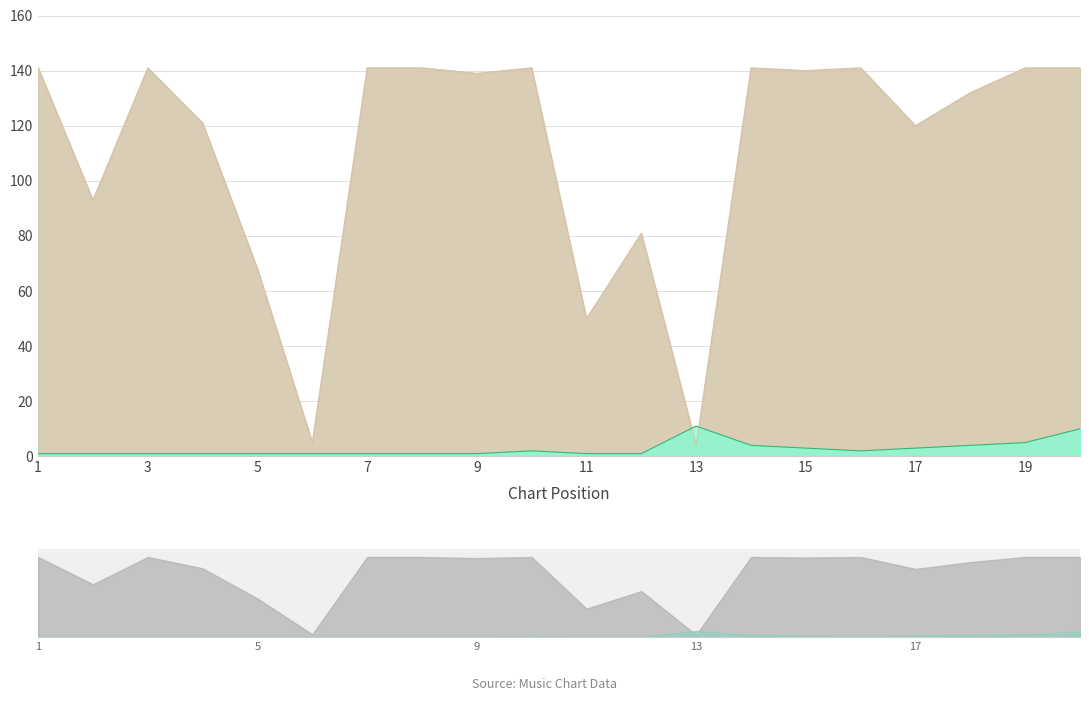

Between 6 and 10, which series saw the biggest shift?

Weeks on Chart